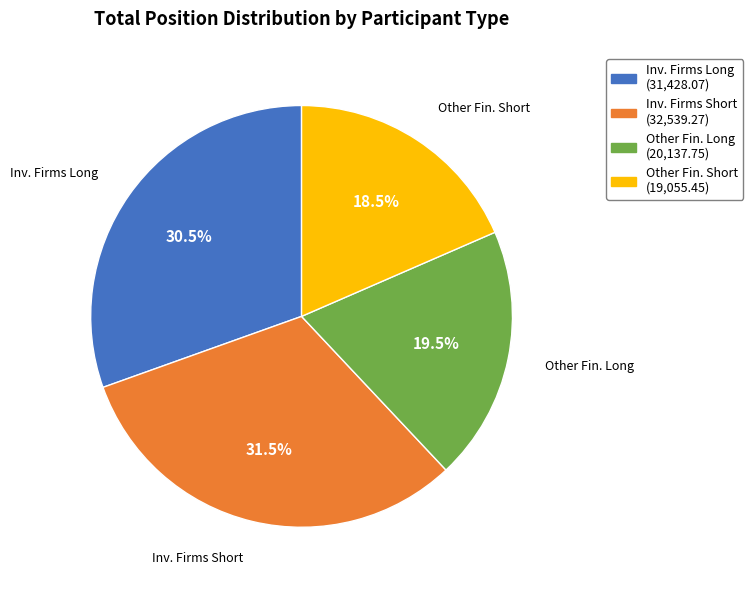

What percentage is NOT represented by Other Fin. Long?

80.5%